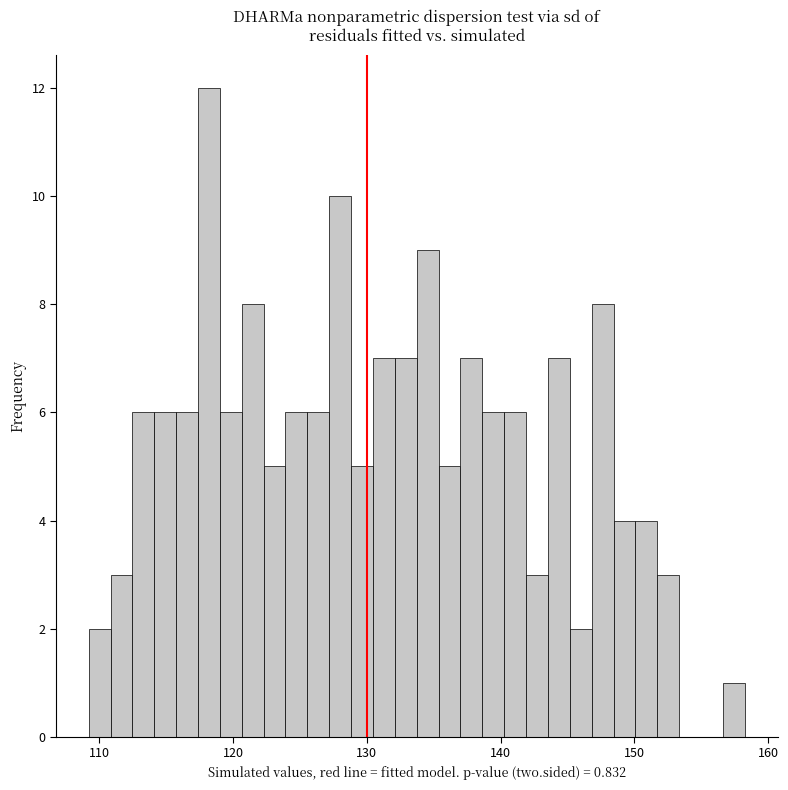

Around what value on the x-axis is the tallest bar? Give the approximate position of its centre, as read against the axis.

118